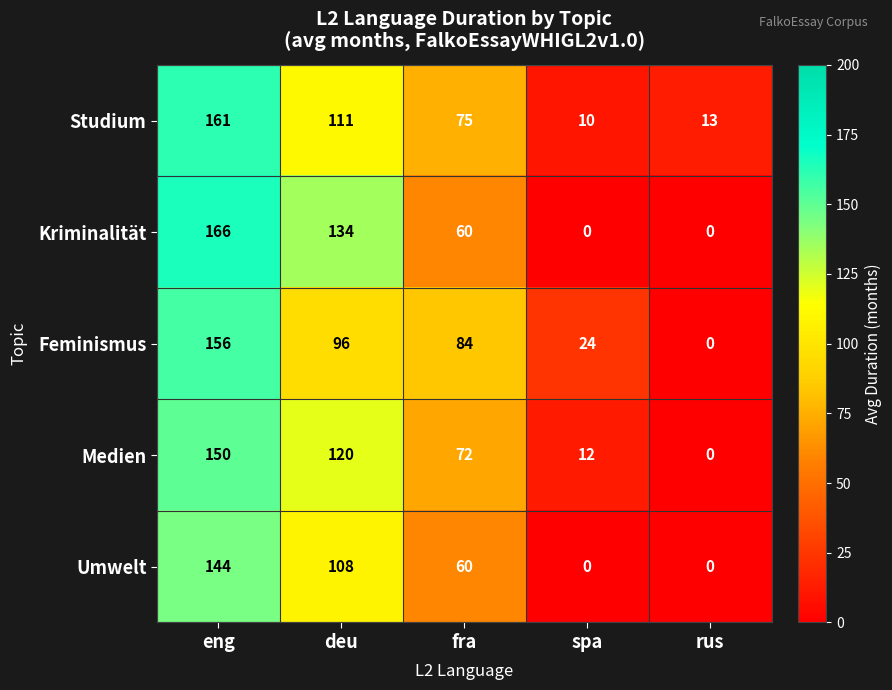

At which category is the sum across all series the highest?

eng